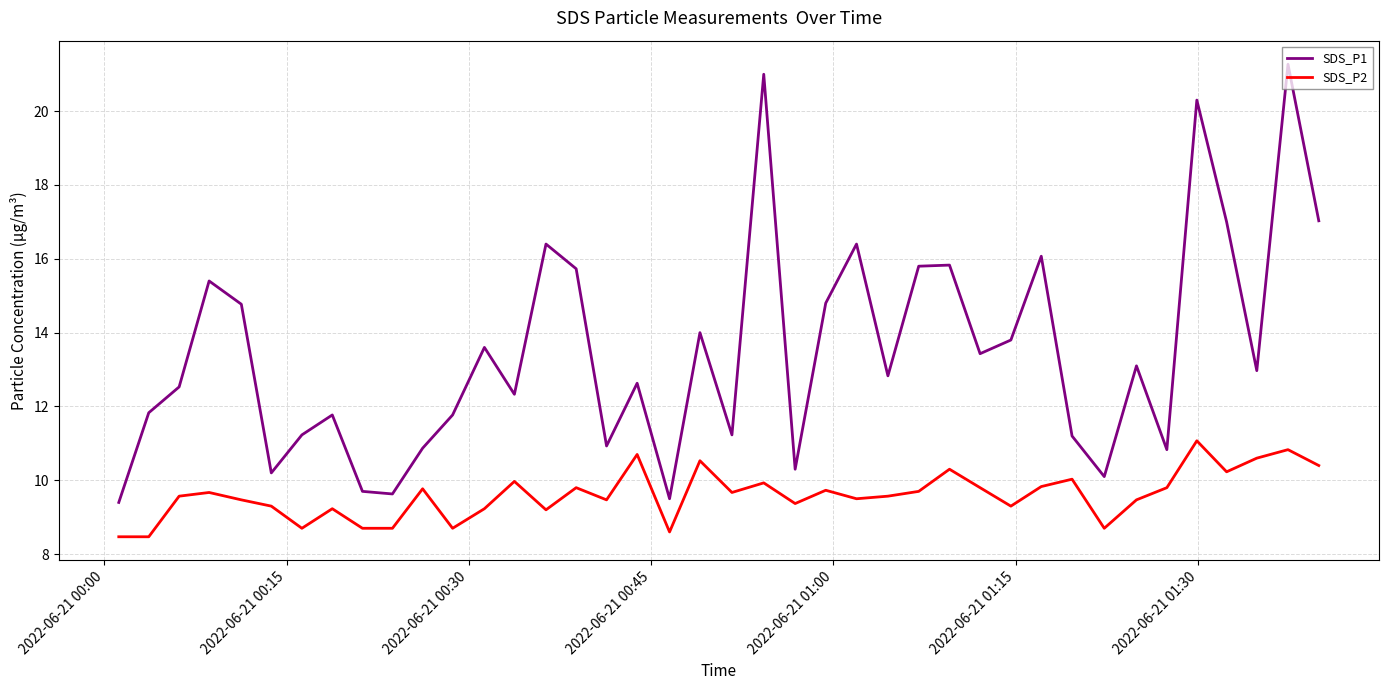

Rank the series by their maximum value, from highest to lowest.

SDS_P1, SDS_P2